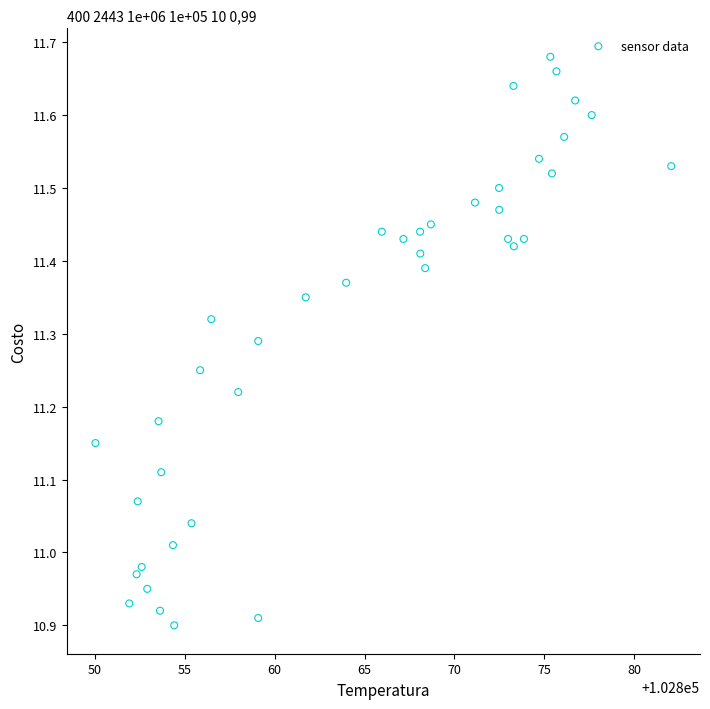

What is the range of X values (max minus min)?

32.0